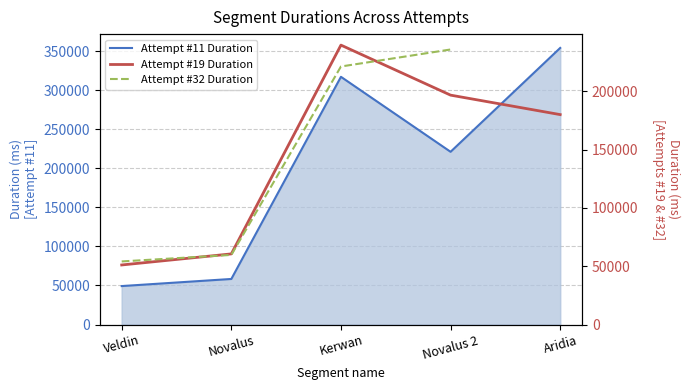

Which series changed the most between Veldin and Novalus 2?

Attempt #11 Duration